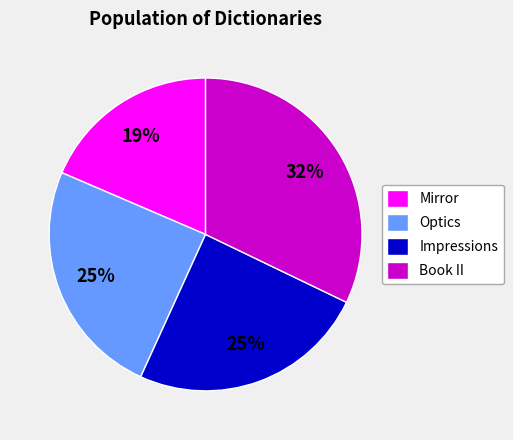

What is the smallest slice in the pie chart?

Mirror